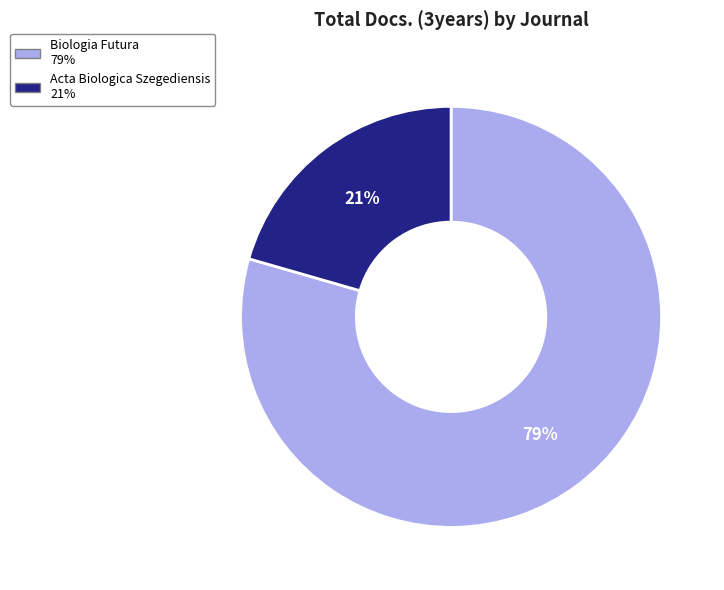

To the nearest percent, what percentage of the pie is Biologia Futura?

79%